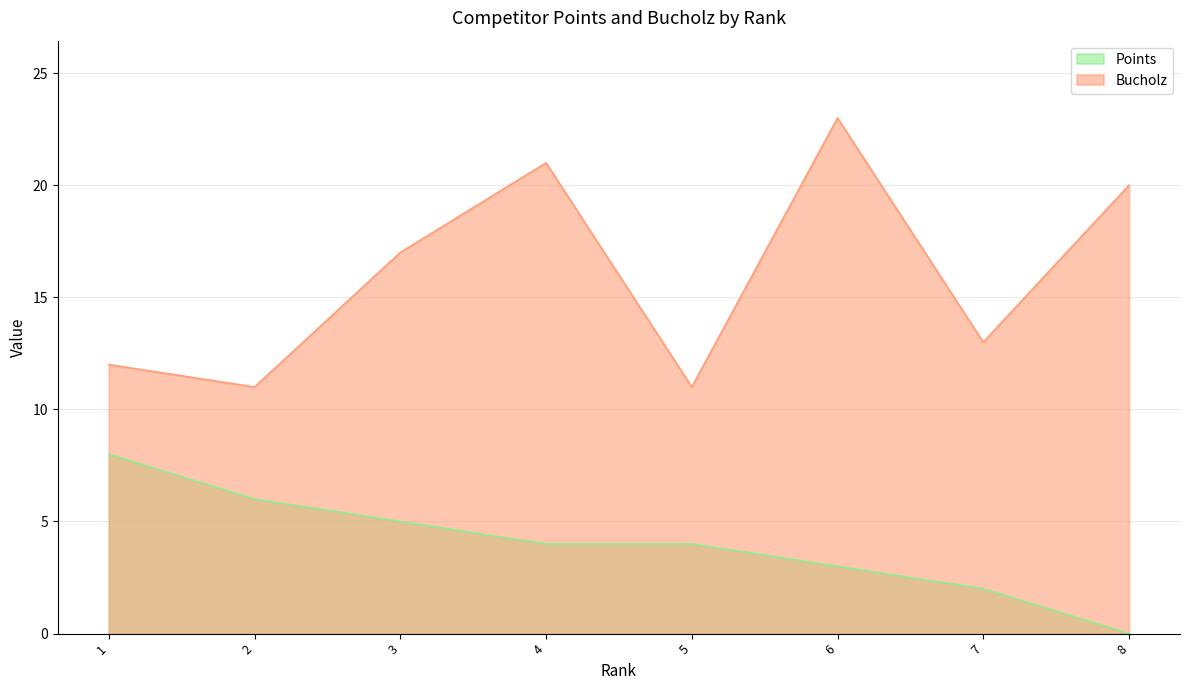

True or false: Bucholz has a value of 5 at 2.

False